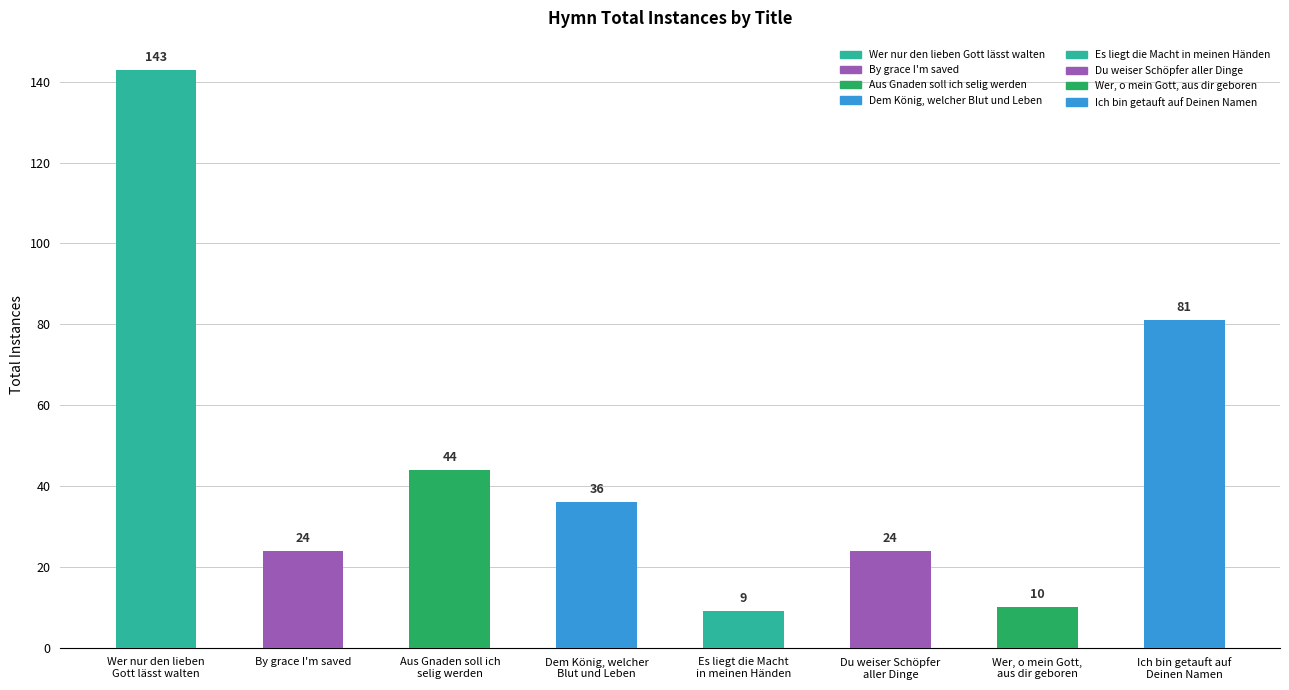

Reading left to right, what are all the values shown in this chart?

Wer nur den lieben
Gott lässt walten=143	By grace I'm saved=24	Aus Gnaden soll ich
selig werden=44	Dem König, welcher
Blut und Leben=36	Es liegt die Macht
in meinen Händen=9	Du weiser Schöpfer
aller Dinge=24	Wer, o mein Gott,
aus dir geboren=10	Ich bin getauft auf
Deinen Namen=81